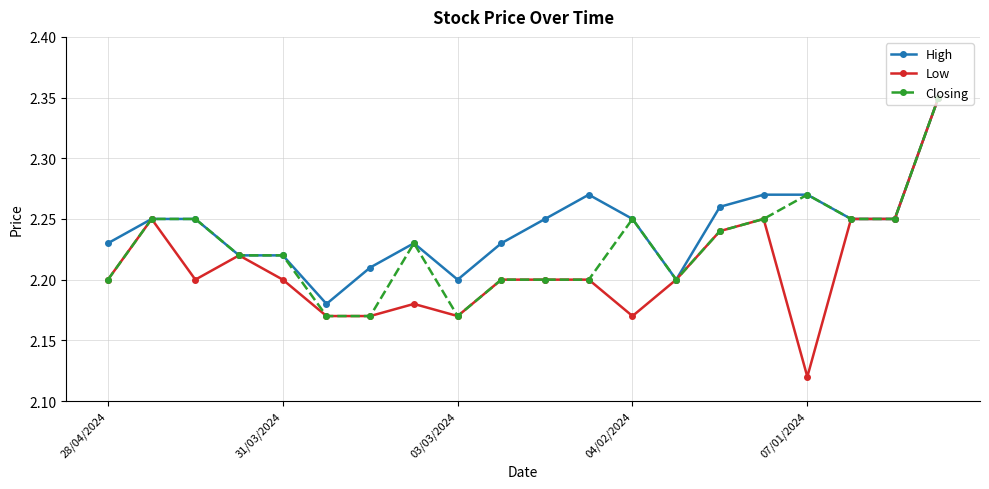

How many Closing values are between 2 and 3?

20